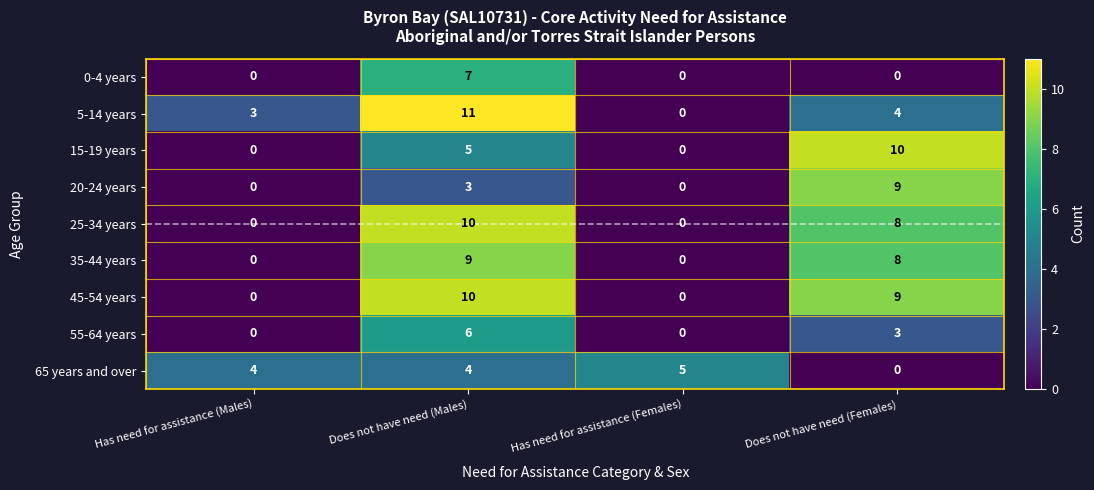

Is the value of 45-54 years at Has need for assistance (Females) greater than the value of 65 years and over at Has need for assistance (Females)?

No